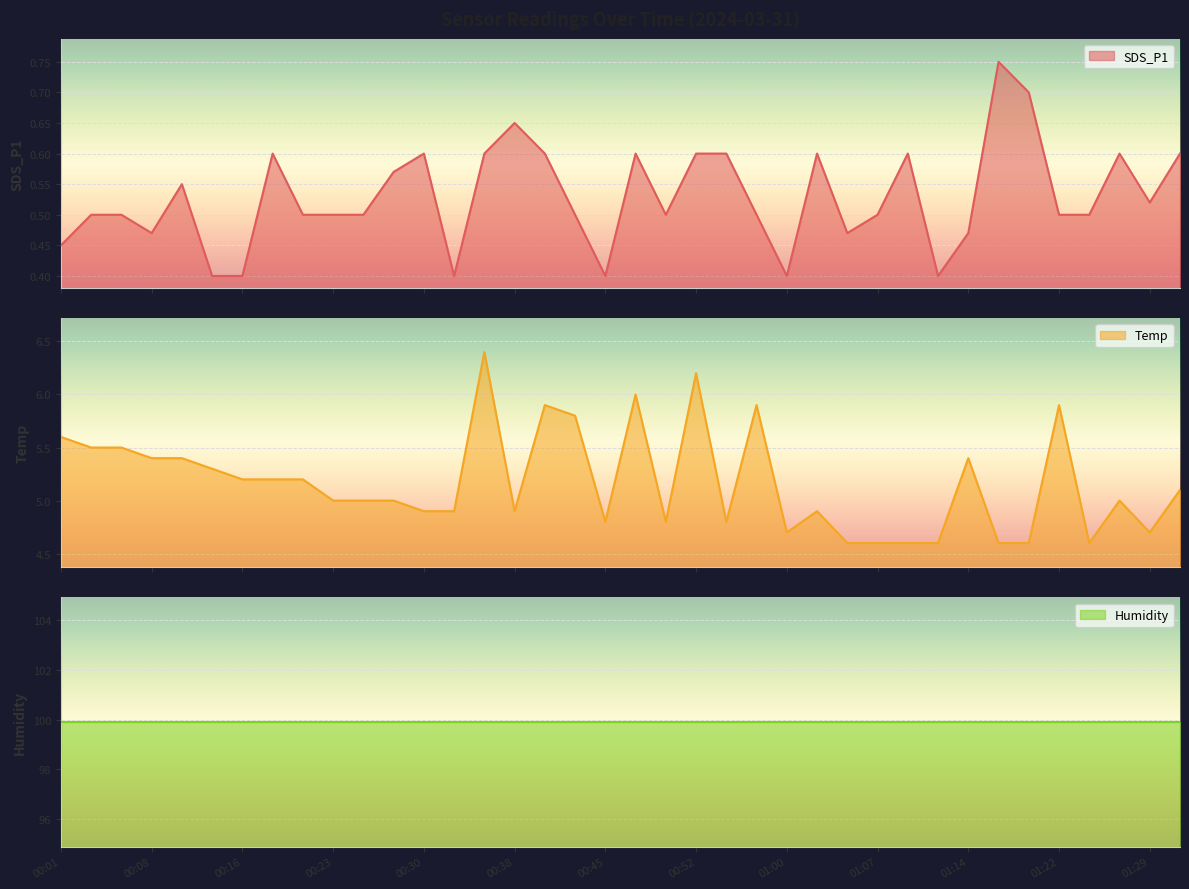

True or false: SDS_P1 has a value of 0.5 at 00:23.

True